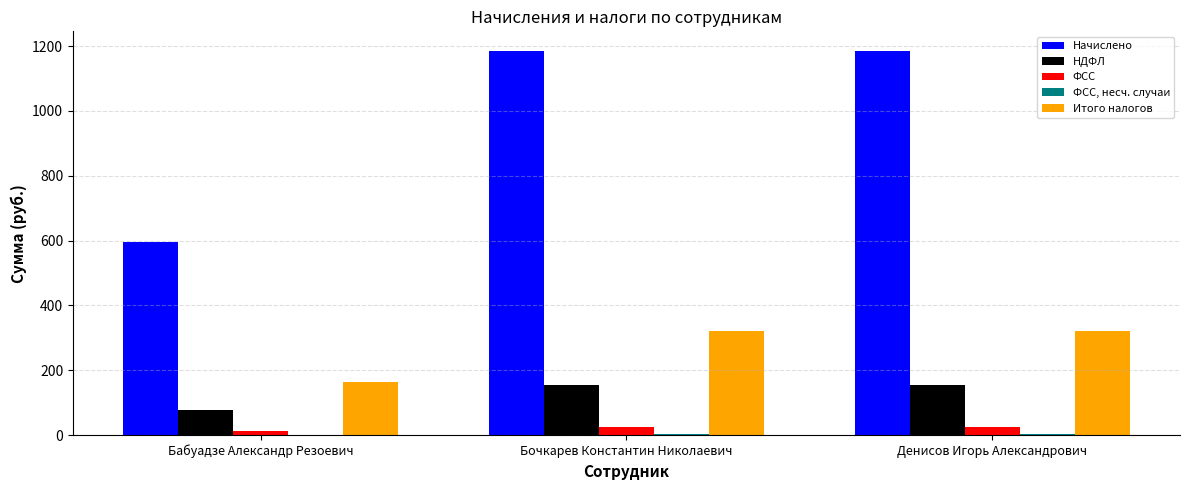

The value of Итого налогов at Бочкарев Константин Николаевич is 513.5. True or false?

False